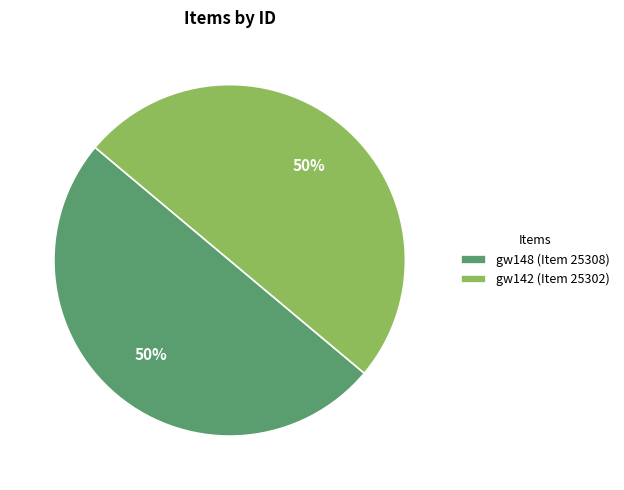

Do gw148 (Item 25308) and gw142 (Item 25302) together represent more than half of the pie?

Yes